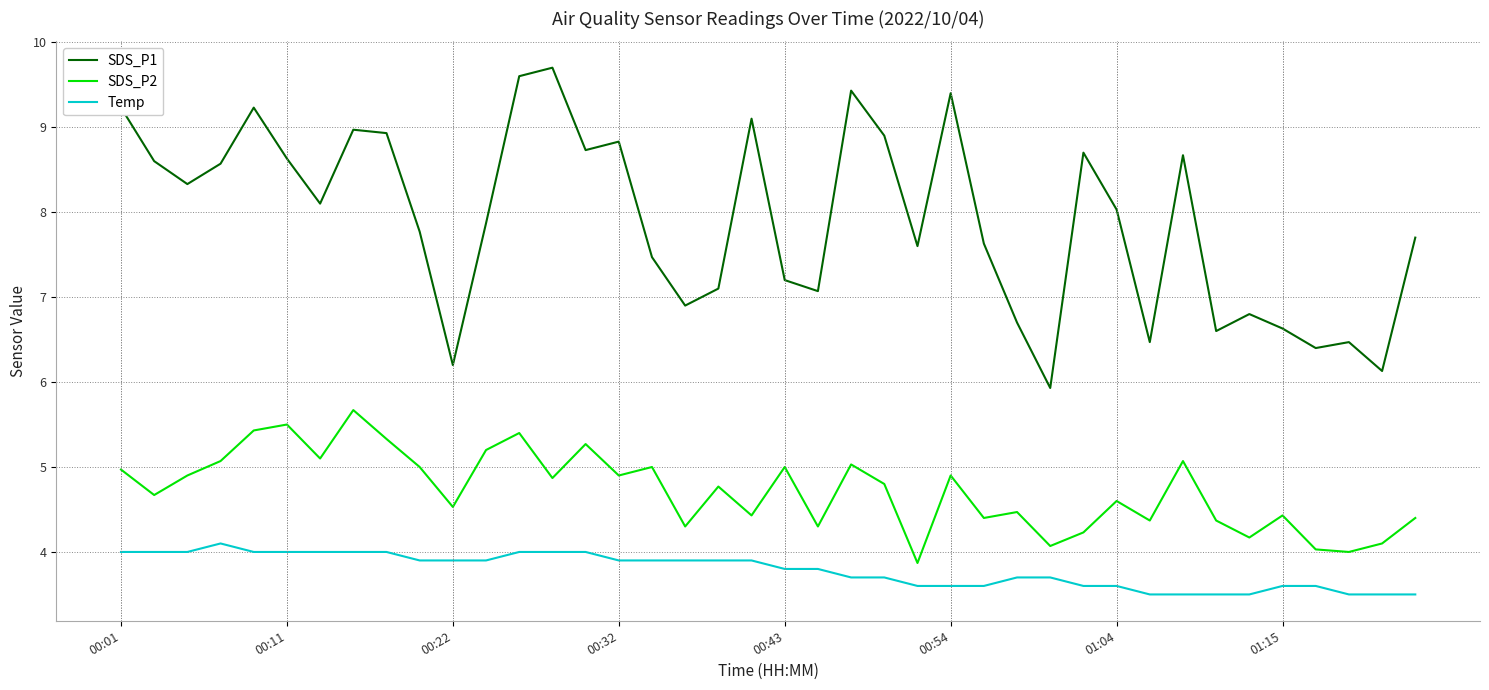

What is the smallest value displayed?

3.5